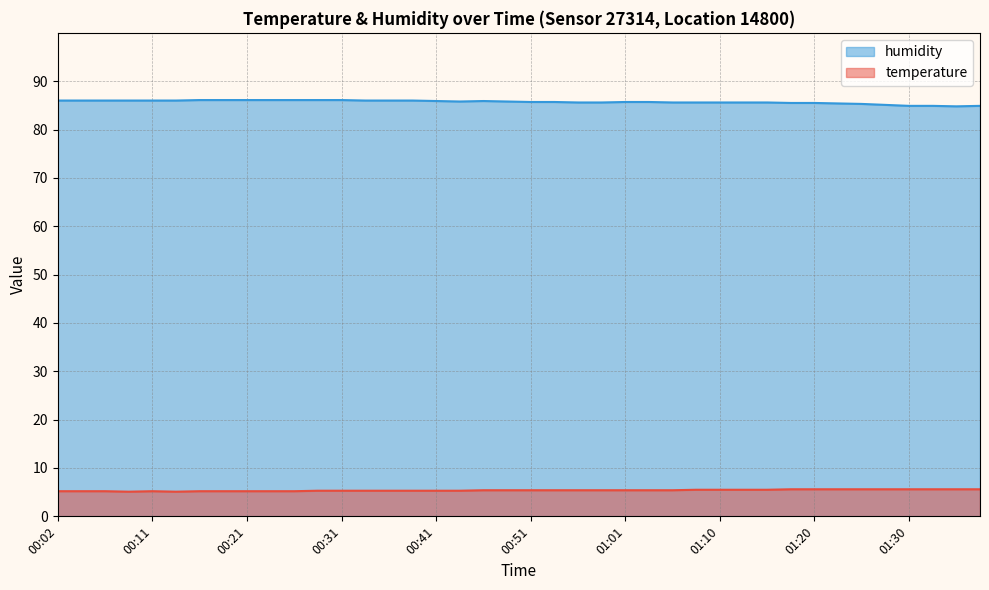

What is the difference between the highest and lowest values at 00:53?

80.3